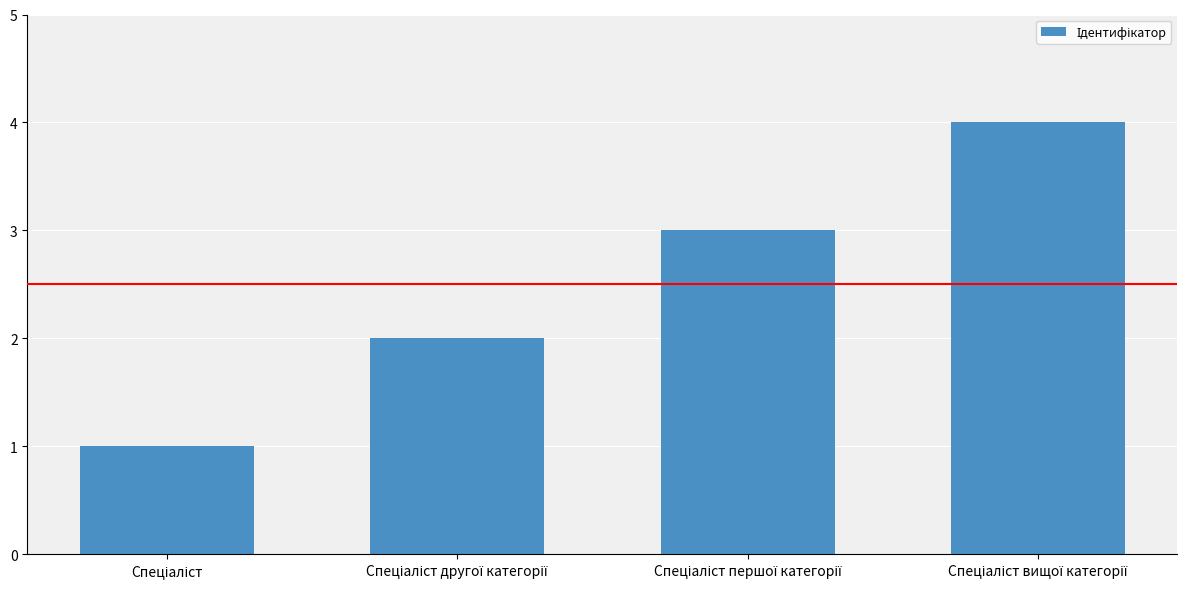

What is the difference between the maximum and second lowest values?

2